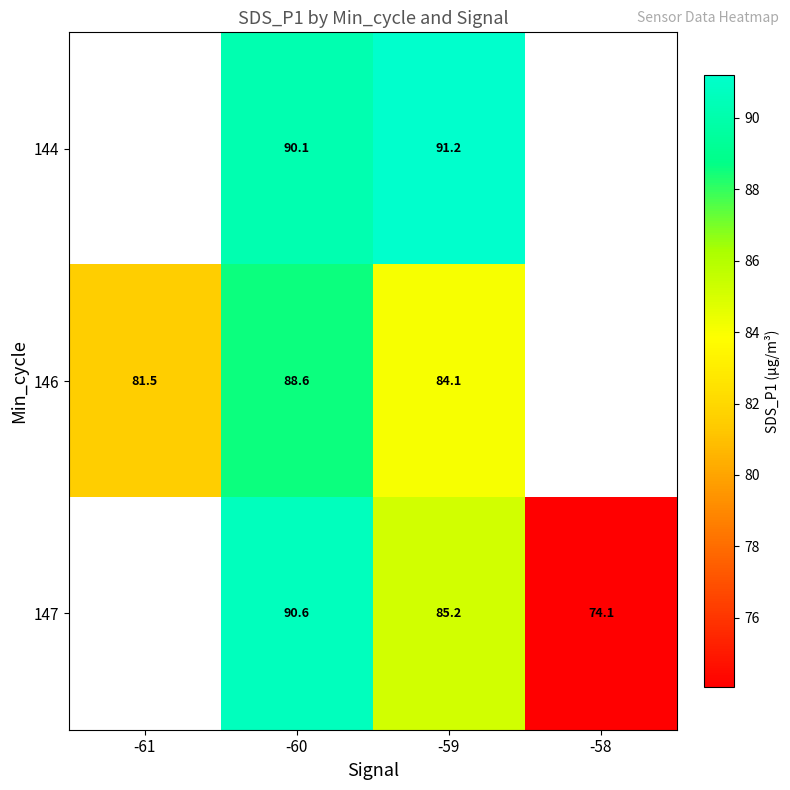

Read the 146 value at -61.

81.5